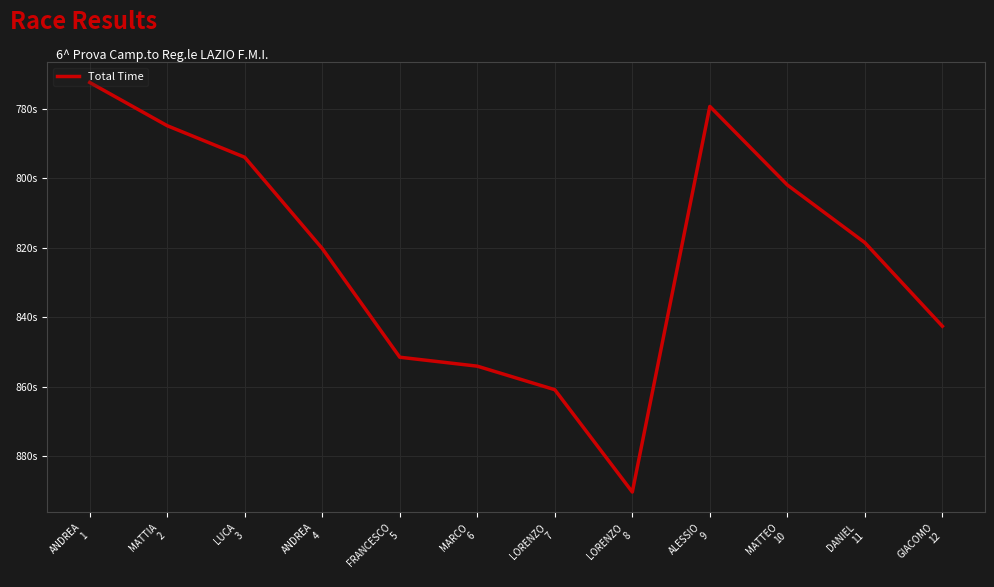

Reading right to left, what are all the values shown in this chart?

842.6	818.5	801.9	779.2	890.4	860.9	854.1	851.5	820.2	793.9	784.8	772.3